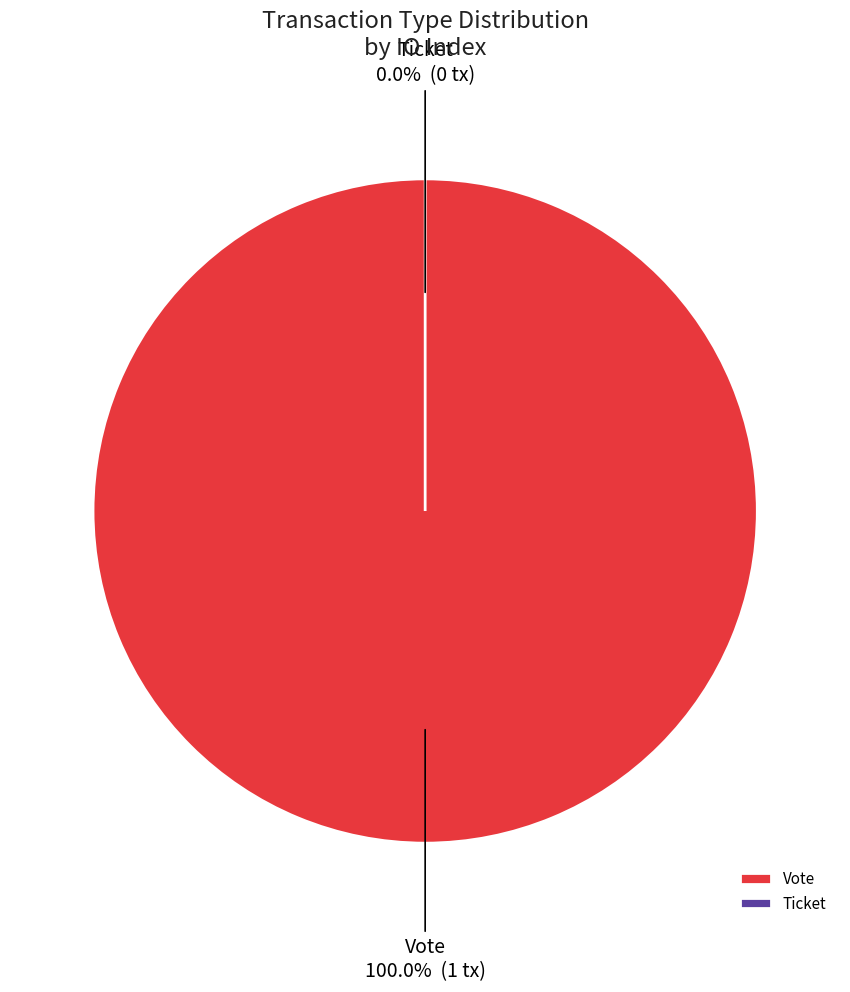

What is the change in value from Vote to Ticket?

-1